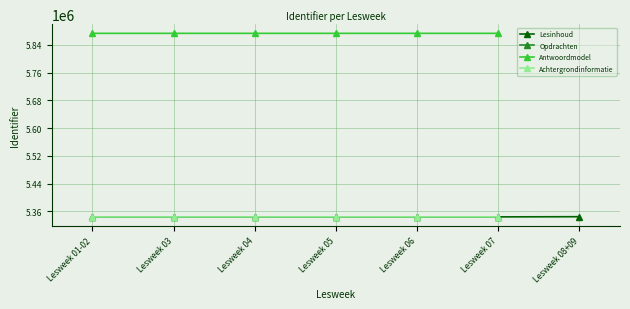

Is it true that Antwoordmodel equals 8538653.6 at Lesweek 01-02?

False